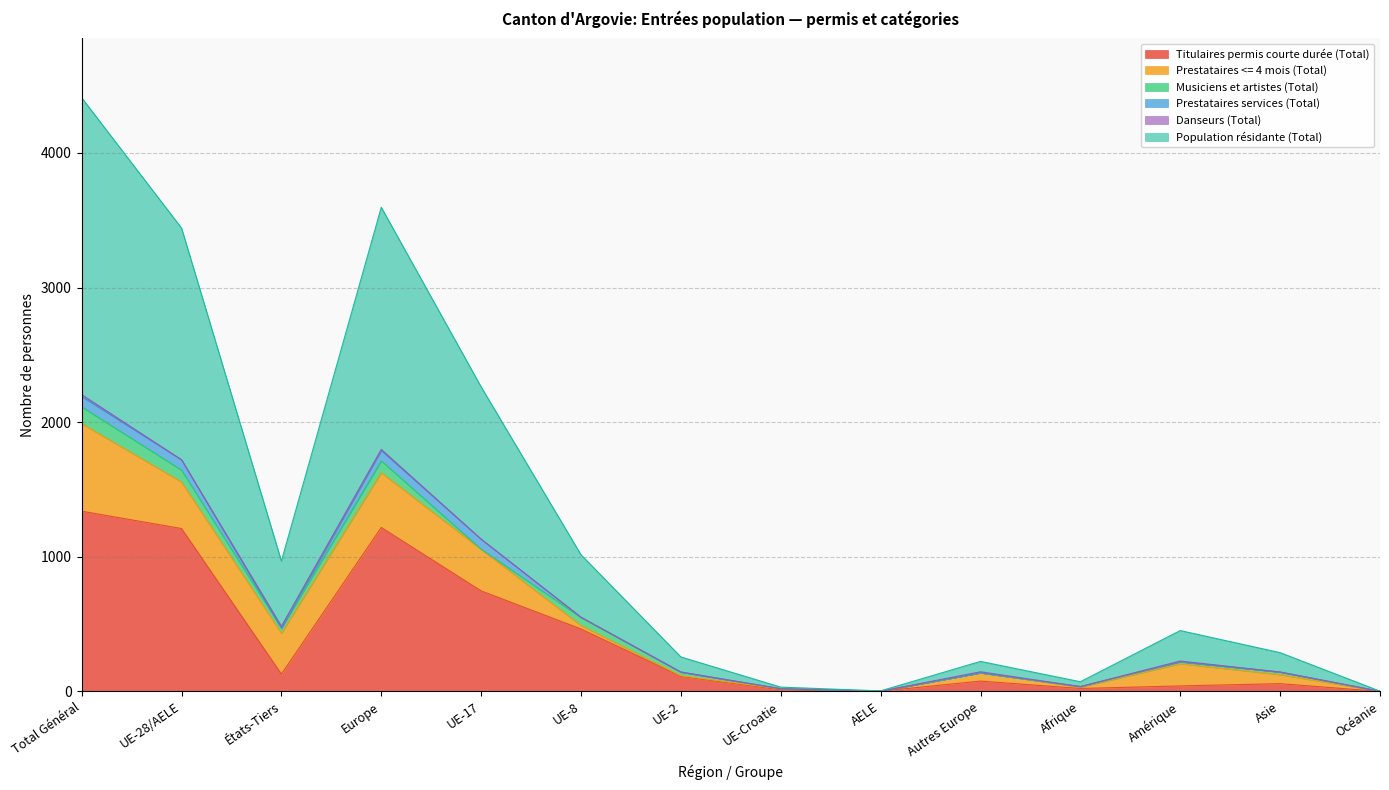

What is the difference between the highest and lowest values at Europe?

1790